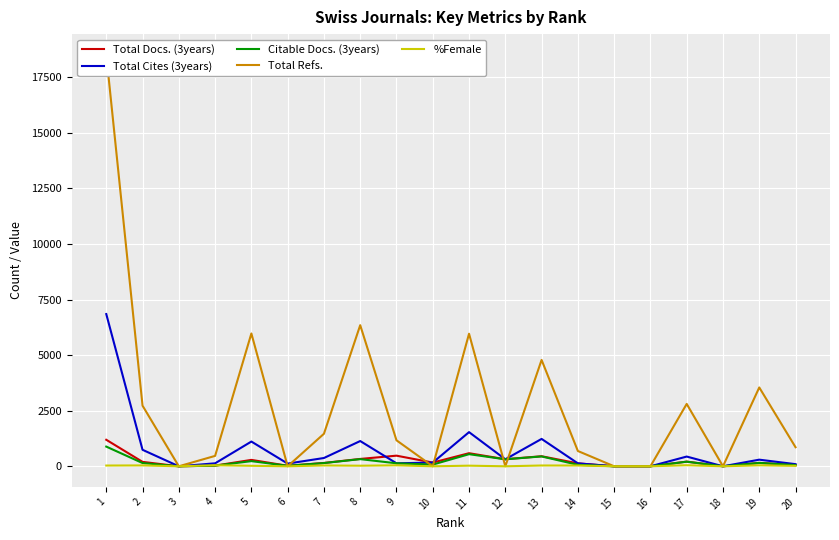

At which category is the sum across all series the highest?

1